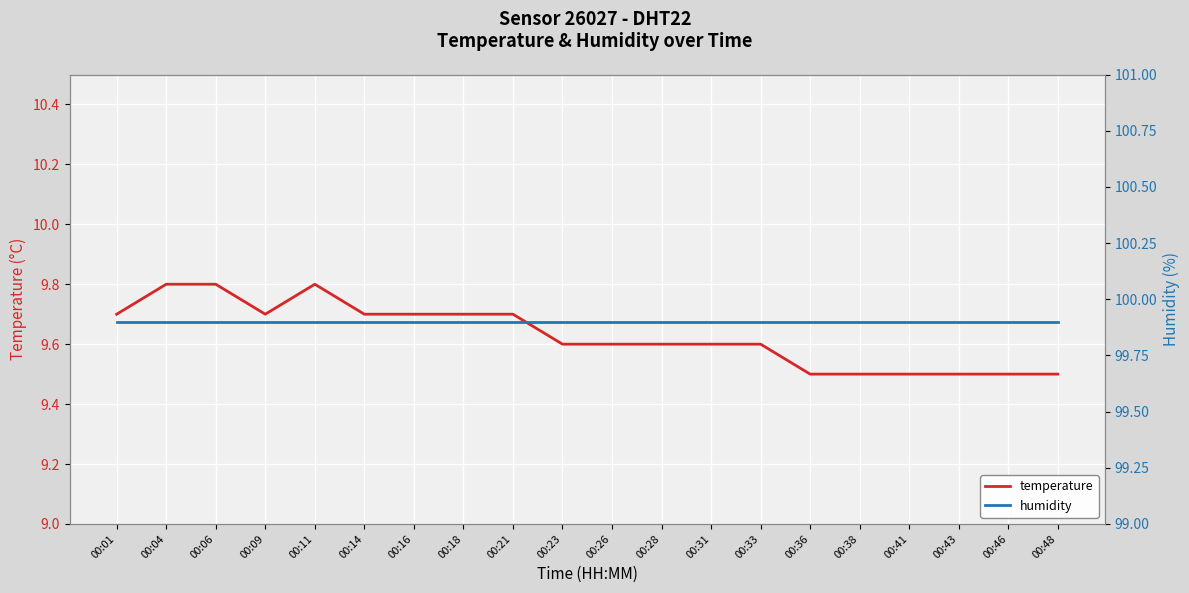

What is the total value across all series at 00:01?

109.6